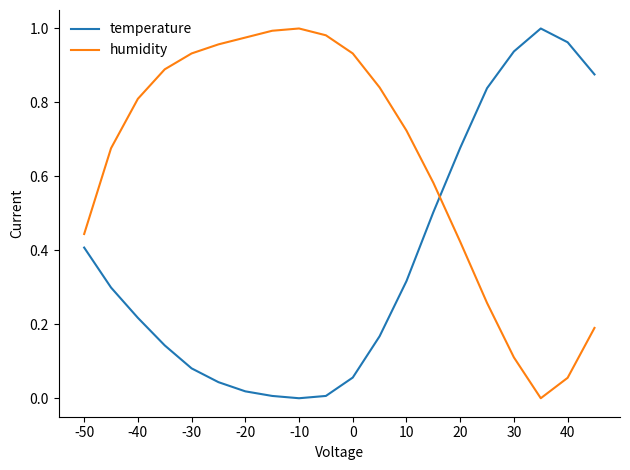

At how many categories does at least one series exceed 0?

20